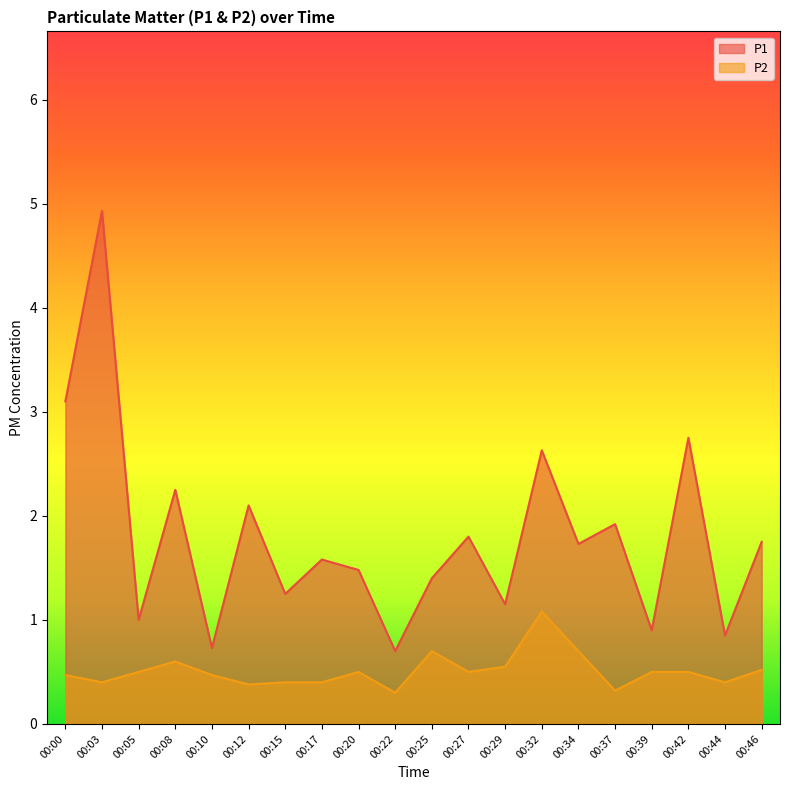

What is the difference between the maximum and second lowest values in the P1 series?

4.2